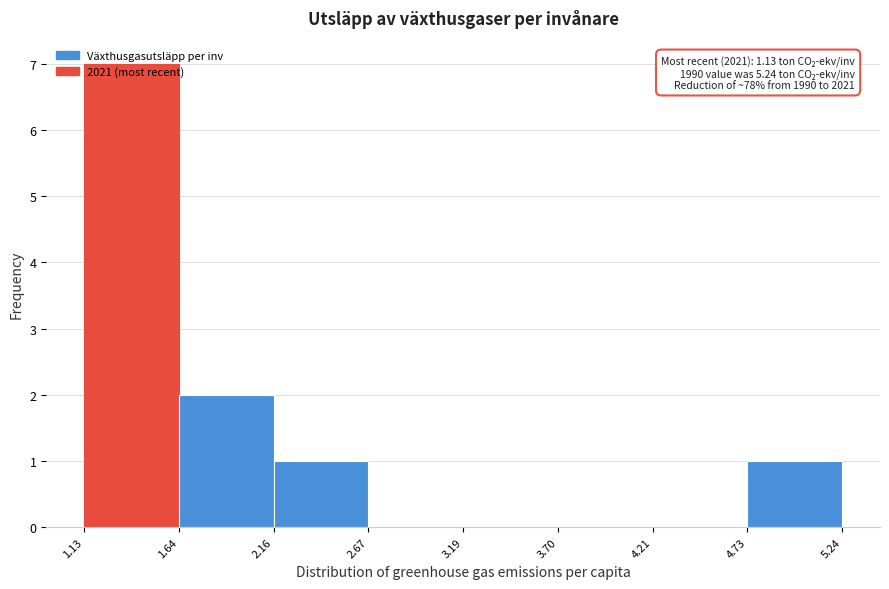

Over which range of the x-axis is the bar tallest?

1.13 to 1.64